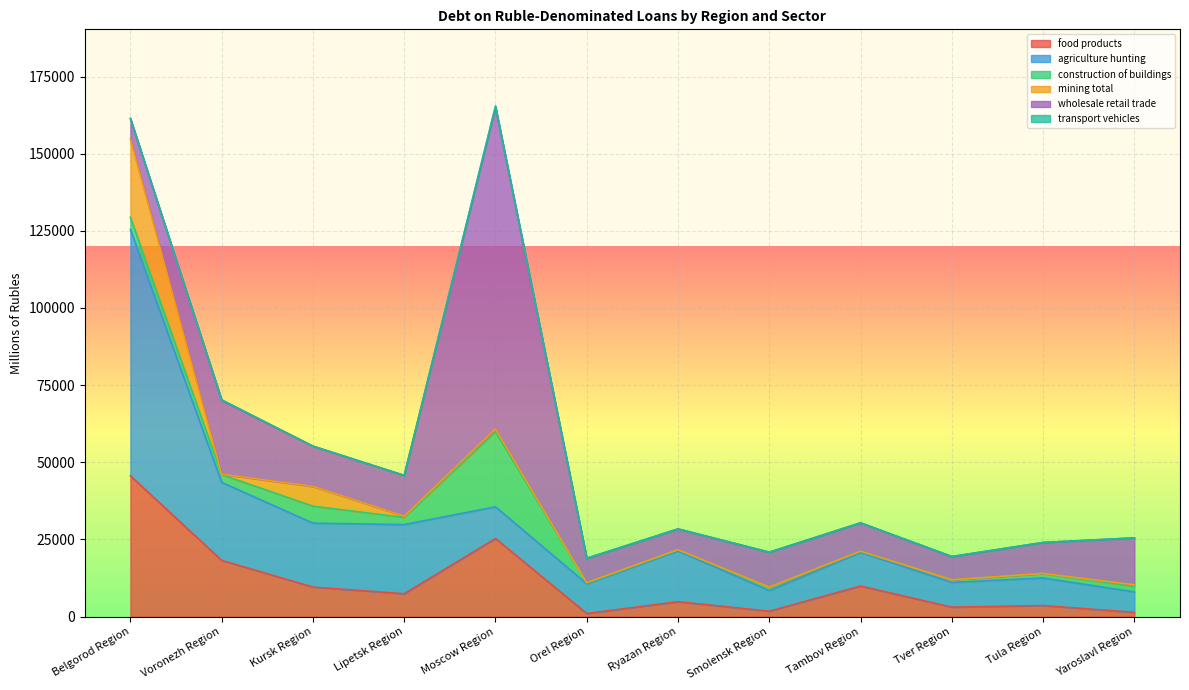

True or false: food products has a value of 77765 at Belgorod Region.

False